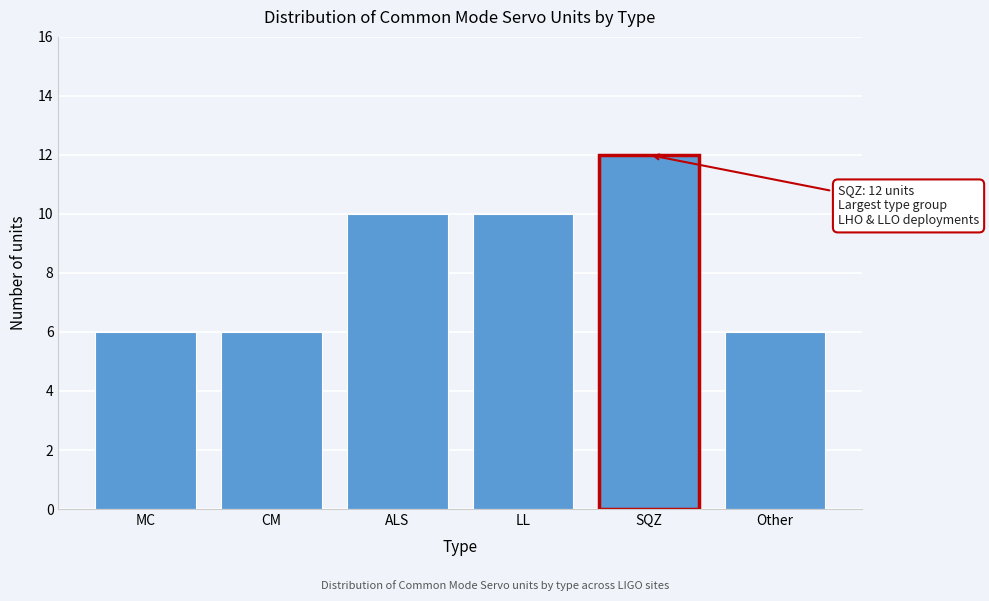

Reading left to right, transcribe all the data shown in this chart.

6	6	10	10	12	6